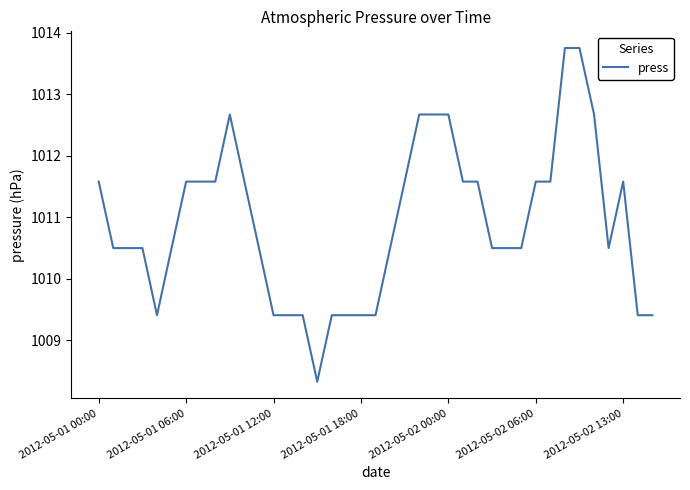

What is the difference between the maximum and minimum values?

5.4